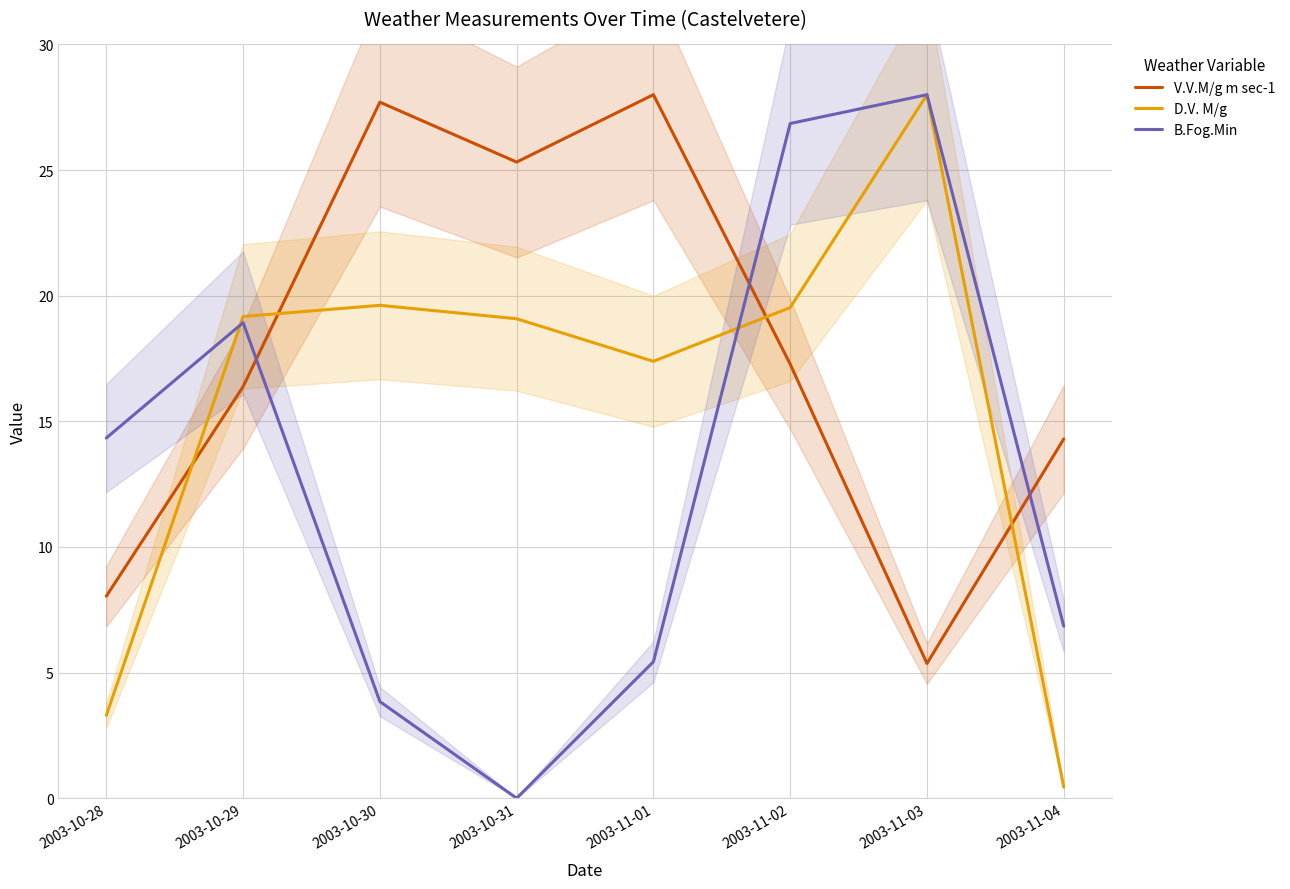

Which series ends up on top after the final intersection of D.V. M/g and B.Fog.Min?

B.Fog.Min